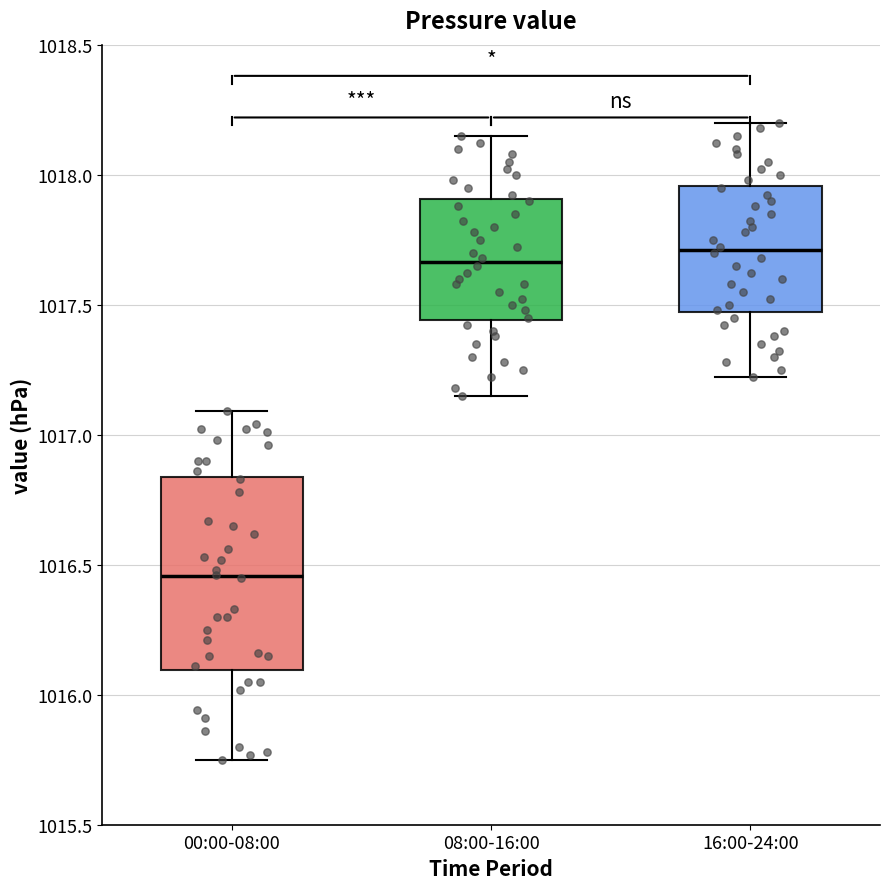

Which box has the lowest median line?

00:00-08:00